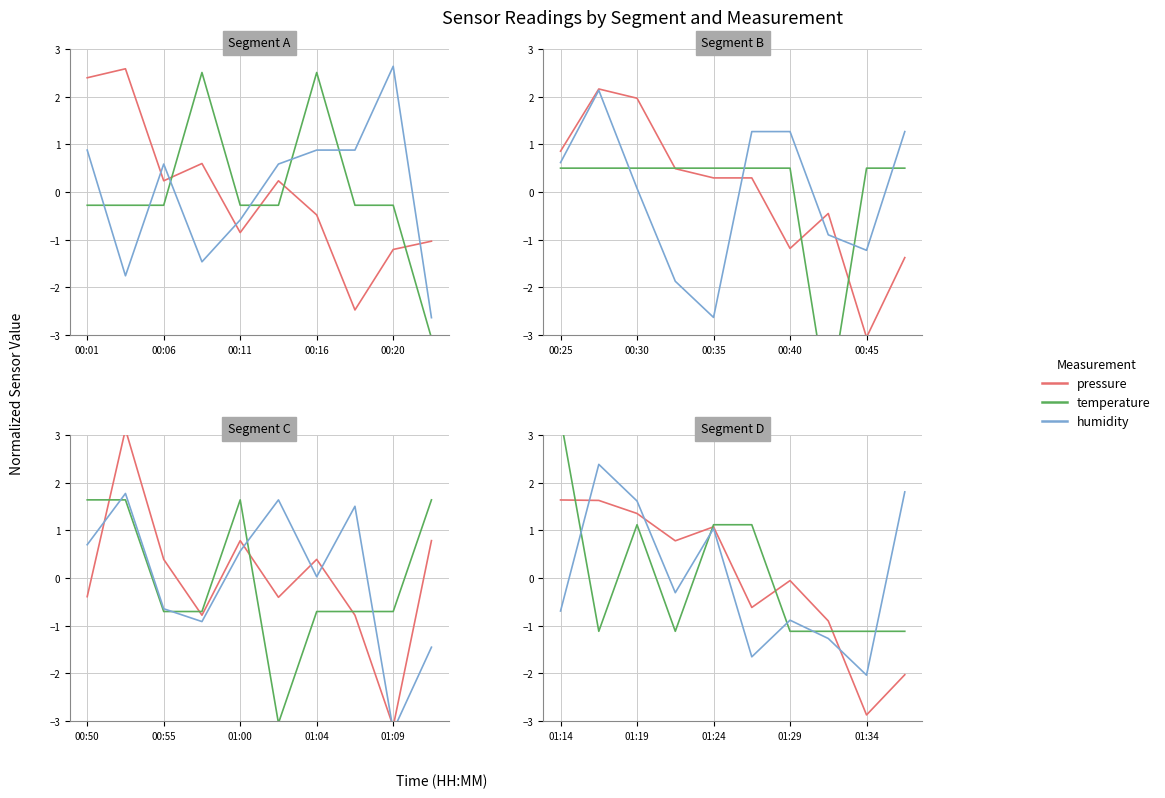

Which has a higher value, 8 or 00:16?

00:16